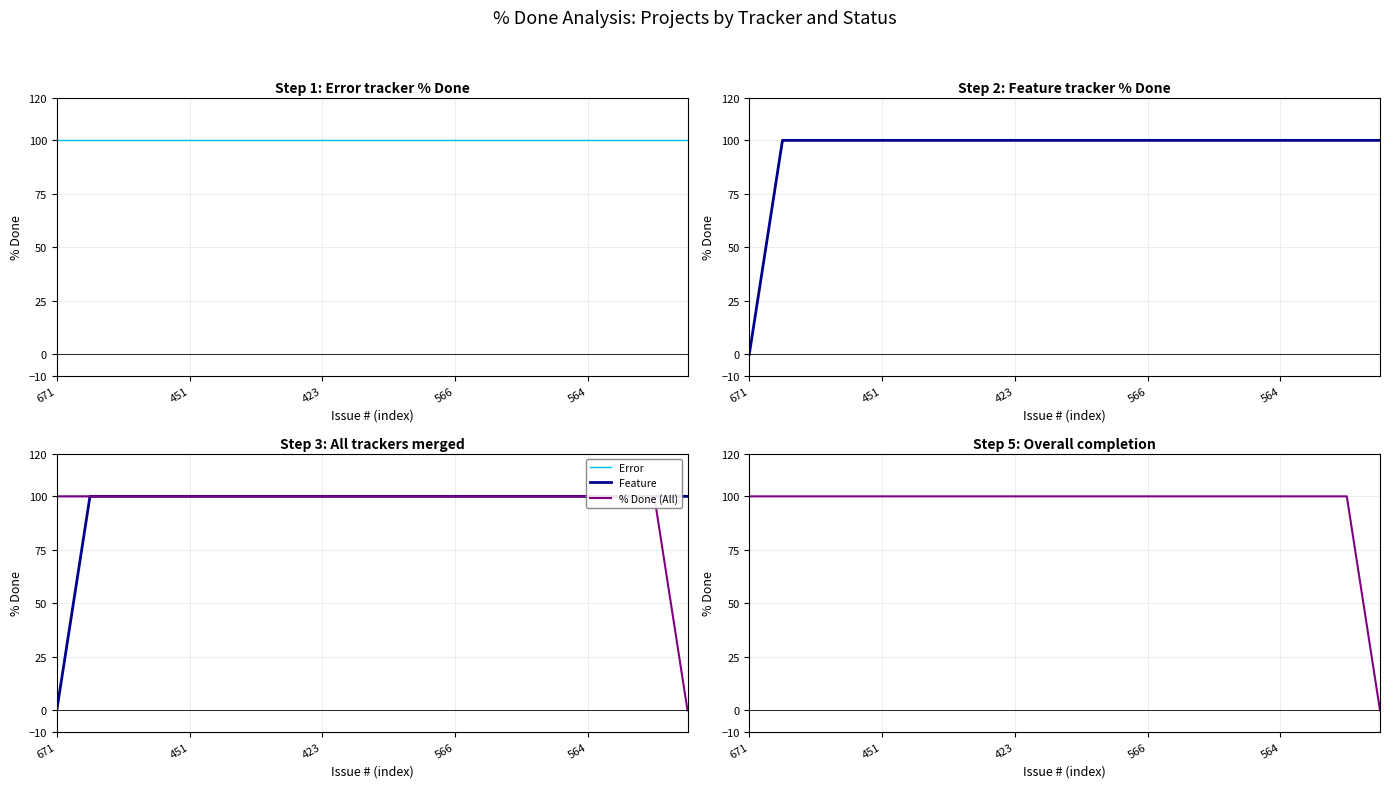

Reading right to left, list all the values displayed in this chart.

Error: 100	100	100	100	100	100	100	100	100	100	100	100	100	100	100	100	100	100	100	100
Feature: 100	100	100	100	100	100	100	100	100	100	100	100	100	100	100	100	100	100	100	0
% Done (All): 0	100	100	100	100	100	100	100	100	100	100	100	100	100	100	100	100	100	100	100